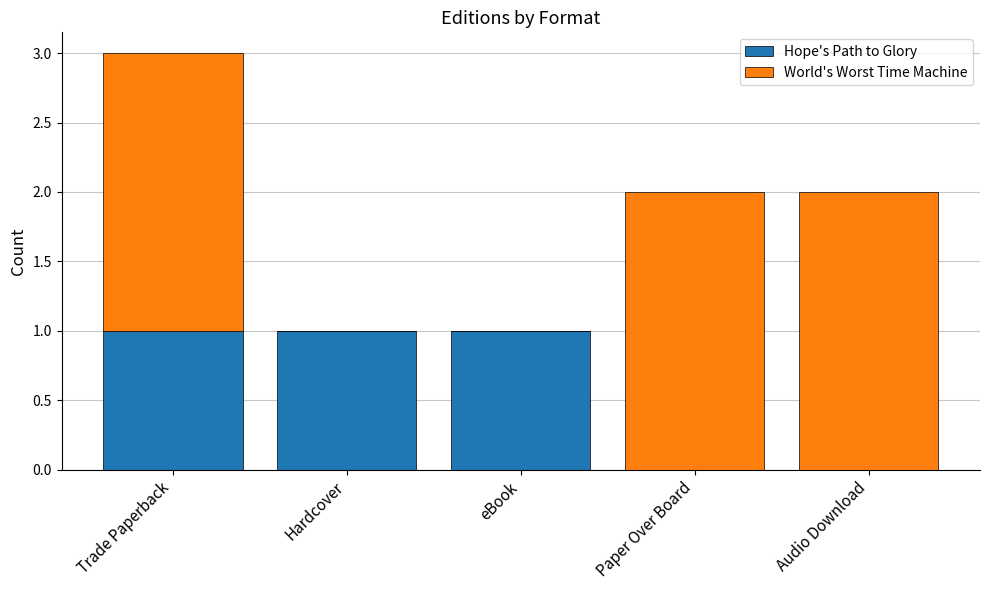

At which category is the sum across all series the highest?

Trade Paperback